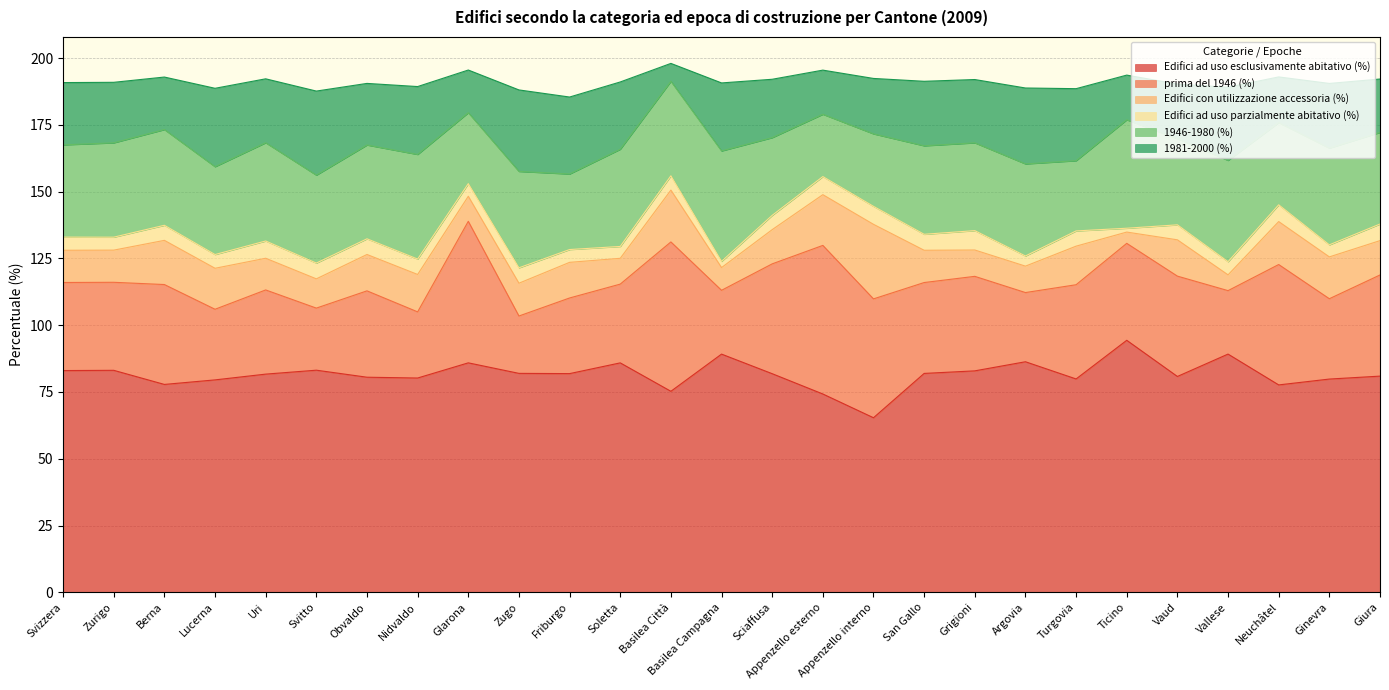

What is the total value across all series at Appenzello interno?

192.4